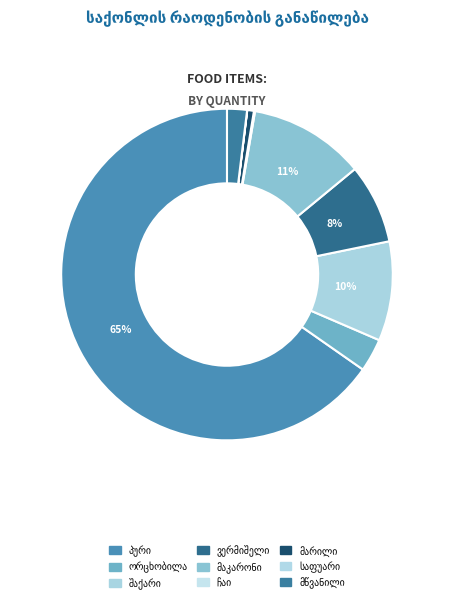

What percentage is NOT represented by მაკარონი?

88.7%